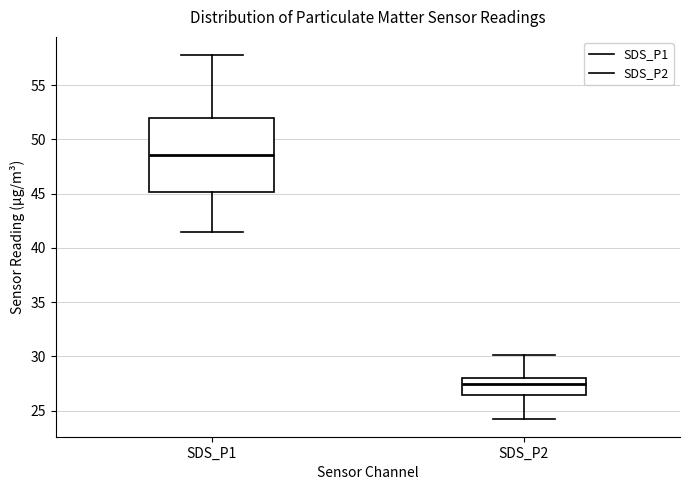

Which box has the lowest median line?

SDS_P2